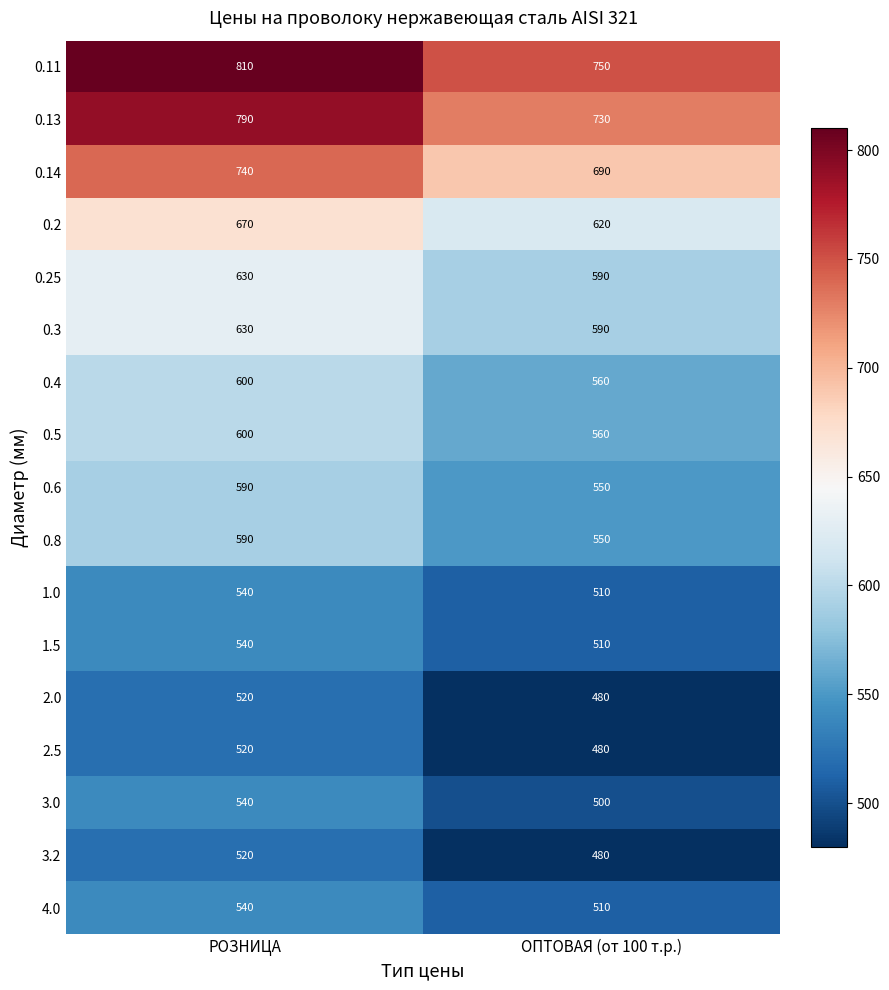

True or false: 0.3 has a value of 590 at ОПТОВАЯ (от 100 т.р.).

True